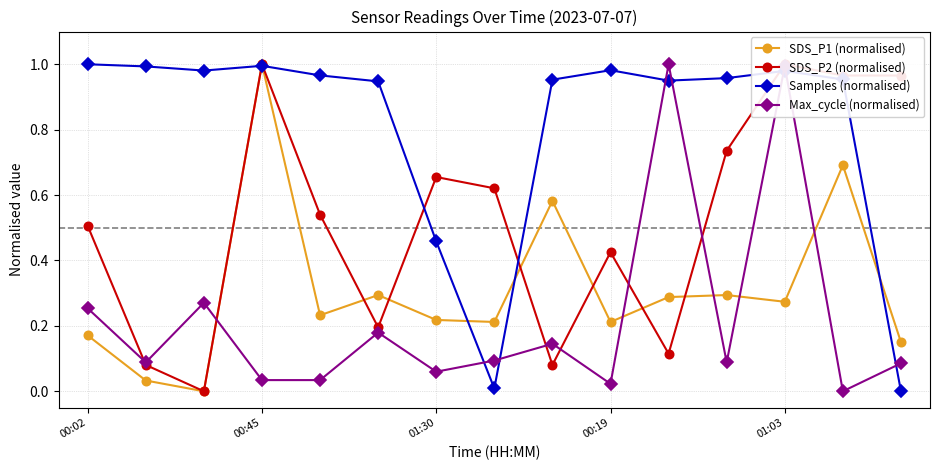

True or false: SDS_P1 (normalised) has more than 2 interior local peaks.

True